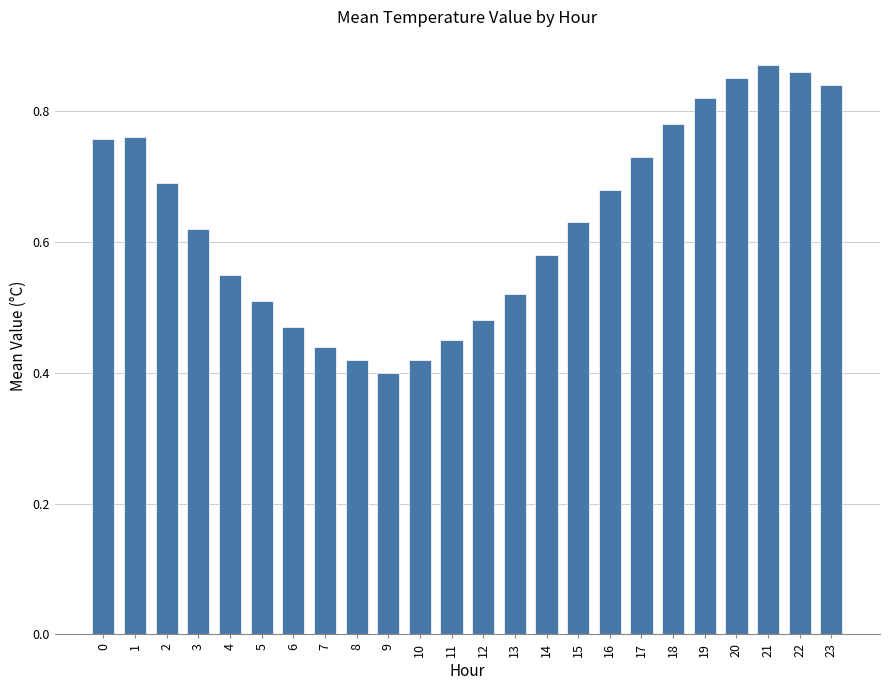

At which label is the value closest to 0?

9